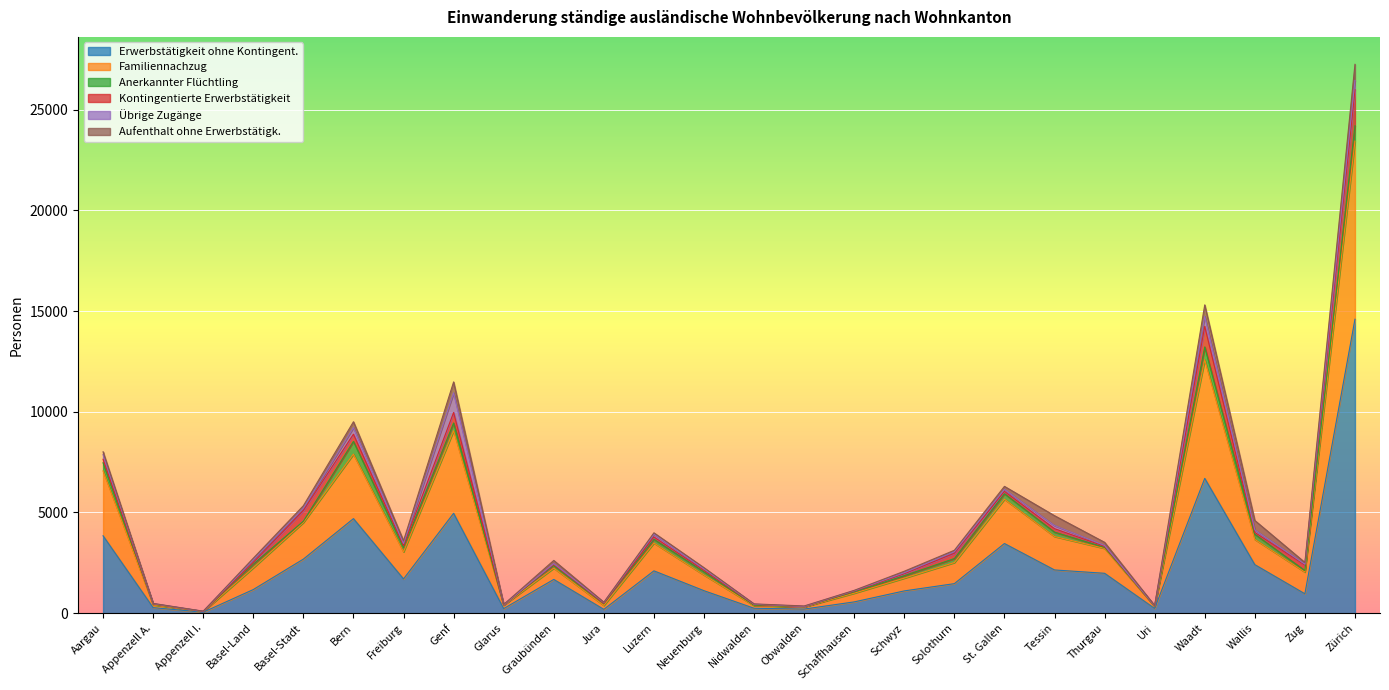

Reading right to left, extract all data points from this chart.

Erwerbstätigkeit ohne Kontingent.: 14594	962	2409	6694	234	1980	2146	3458	1466	1106	560	204	244	1116	2102	189	1676	226	4958	1700	4694	2684	1173	49	275	3842
Familiennachzug: 8838	1079	1253	5890	99	1237	1660	2199	1048	635	433	107	130	781	1380	195	562	171	4102	1346	3201	1818	1083	31	136	3222
Anerkannter Flüchtling: 766	73	257	634	13	51	218	273	198	121	63	7	20	157	183	99	128	12	381	215	633	65	179	6	35	403
Kontingentierte Erwerbstätigkeit: 1791	275	88	1023	9	49	170	118	262	104	38	10	34	68	118	12	54	5	524	85	358	530	78	2	14	175
Übrige Zugänge: 461	40	126	500	10	45	156	97	76	42	23	10	18	79	134	35	41	7	974	112	326	114	131	6	14	235
Aufenthalt ohne Erwerbstätigk.: 798	88	469	565	14	156	490	151	74	75	17	20	16	58	73	16	158	12	542	139	292	125	86	6	12	136